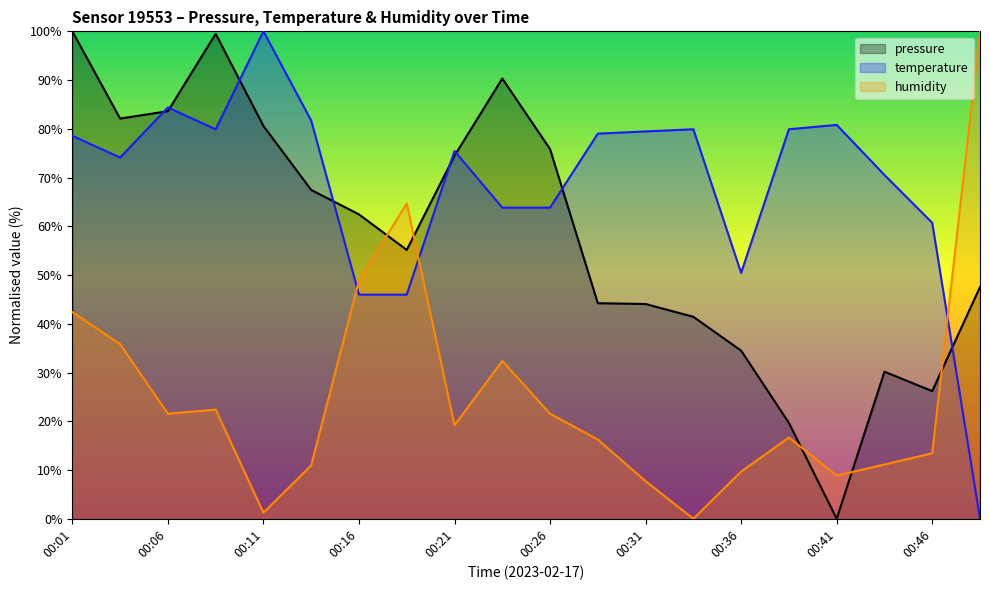

How many interior local peaks does the humidity series have?

4